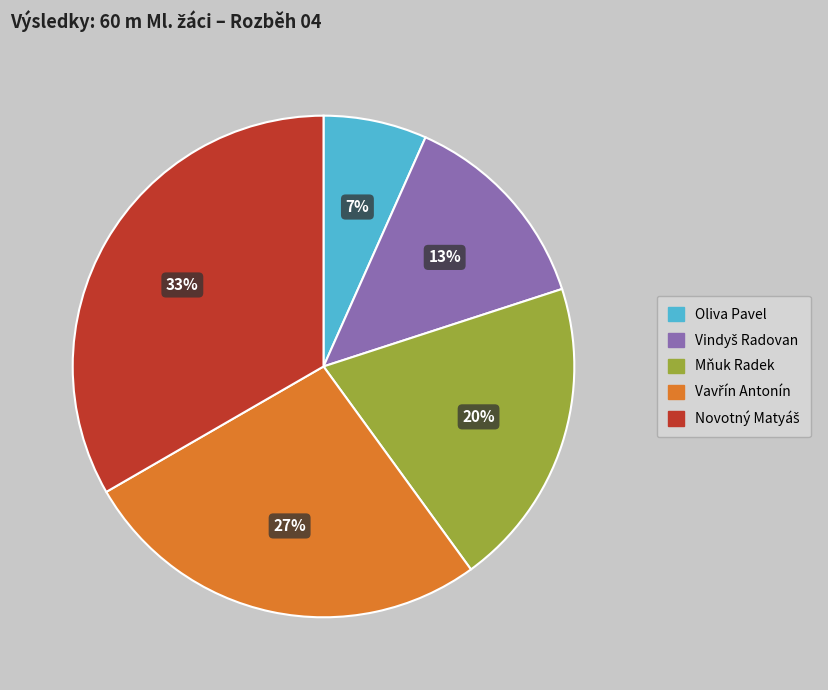

Which slice is the smallest?

Oliva Pavel